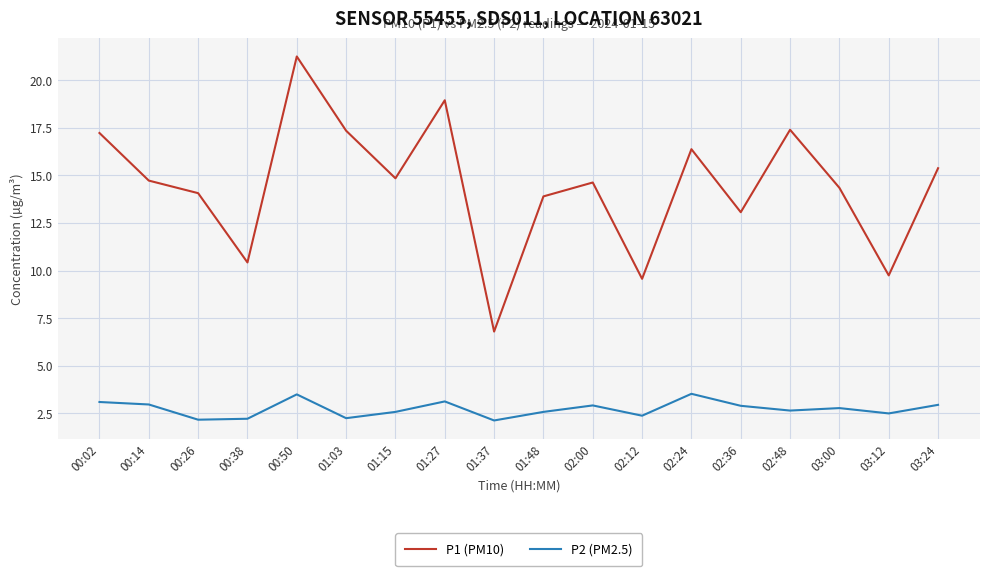

The value of P2 (PM2.5) at 01:48 is 3.7. True or false?

False